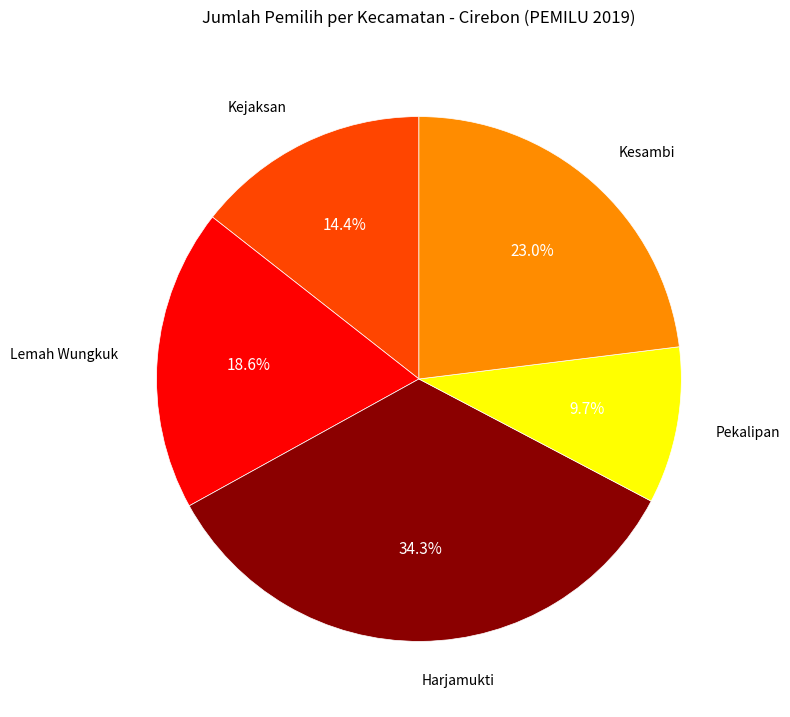

Count the number of slices in the pie.

5